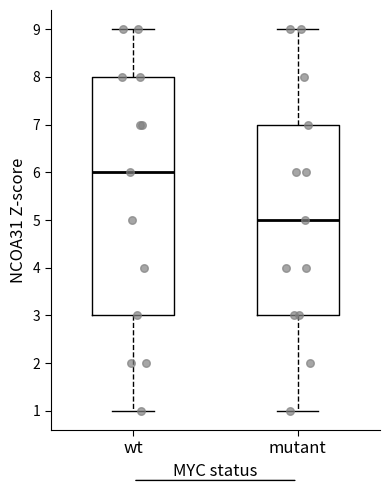

Reading left to right, transcribe this box plot: for each box, give where its median line is, the range the box spans, and where its two whiskers end, as read against the y-axis. The values are not printed on the chart, so give them approximately, as read against the axis.

wt: median 6, box 3 to 8, whiskers 1 to 9
mutant: median 5, box 3 to 7, whiskers 1 to 9